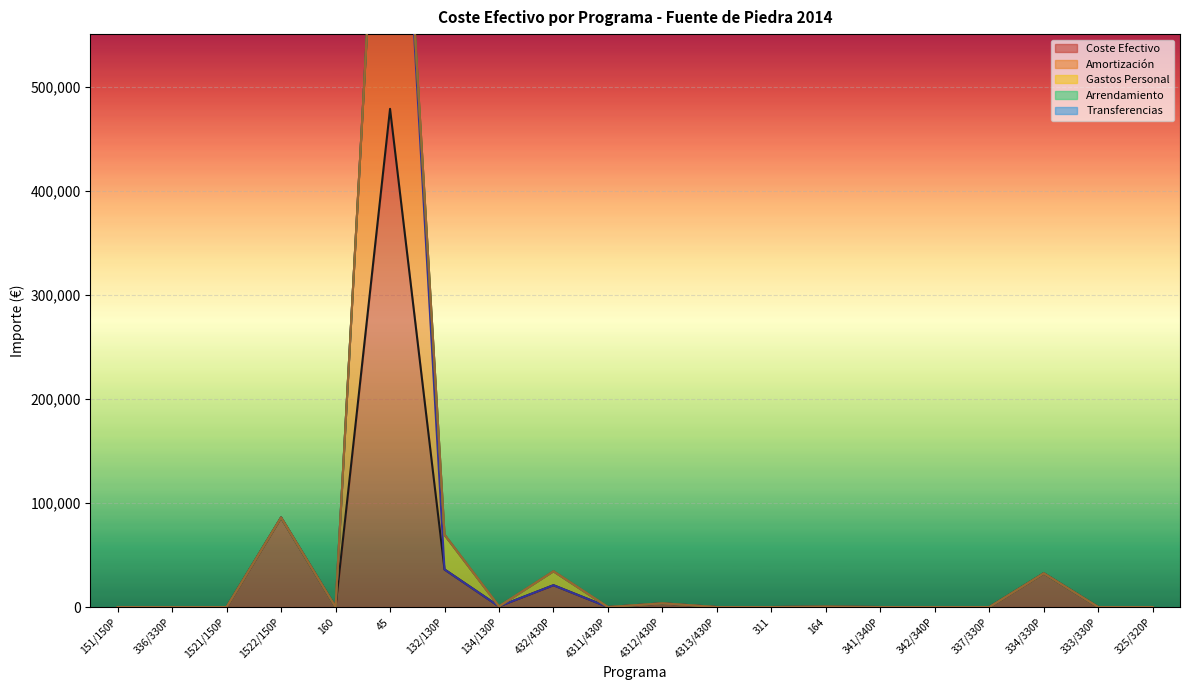

Which has a higher value, 1521/150P or 337/330P?

1521/150P